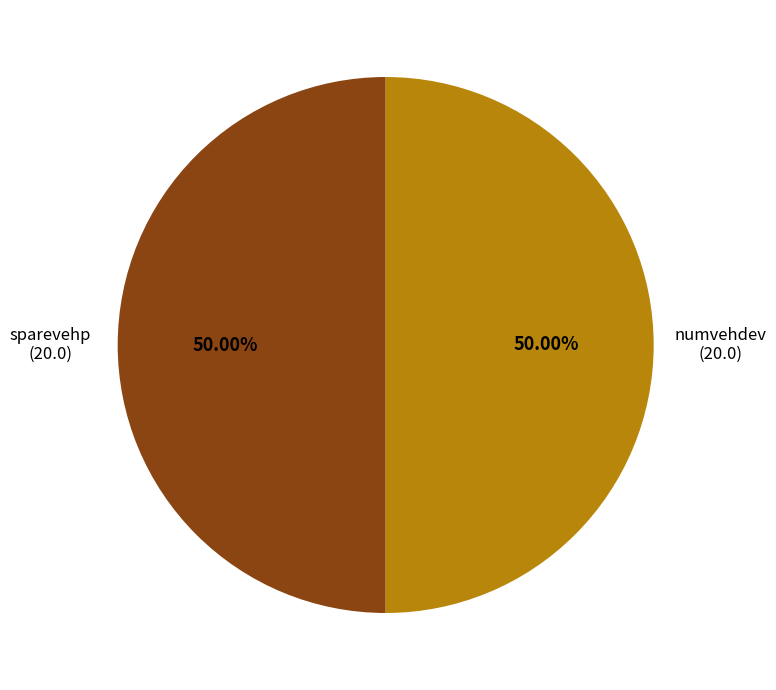

Is the sum of numvehdev (20.0) and sparevehp (20.0) greater than half?

Yes